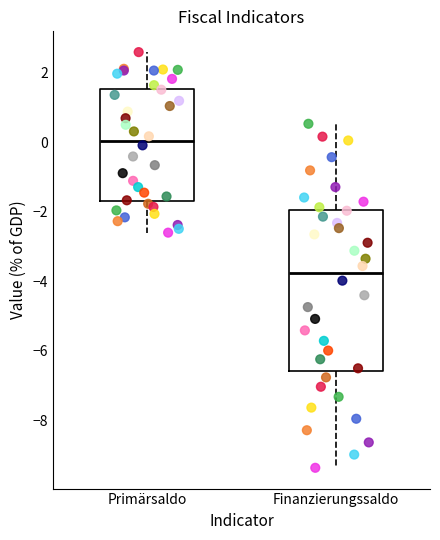

Comparing the boxes themselves (not the whiskers), which one is the tallest?

Finanzierungssaldo